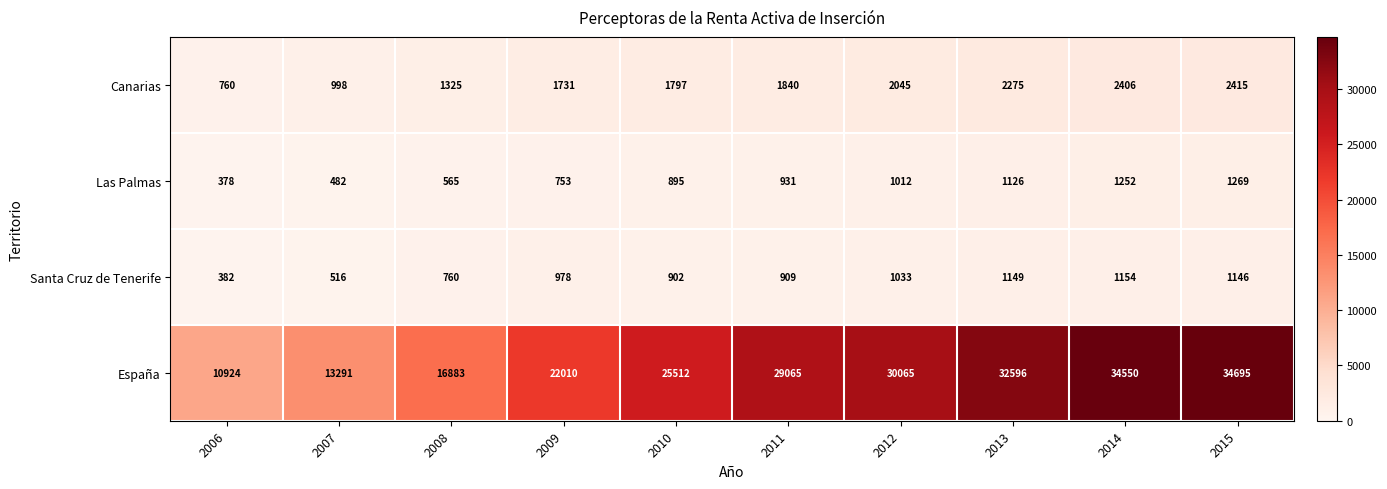

Which series changed the most between 2012 and 2014?

España